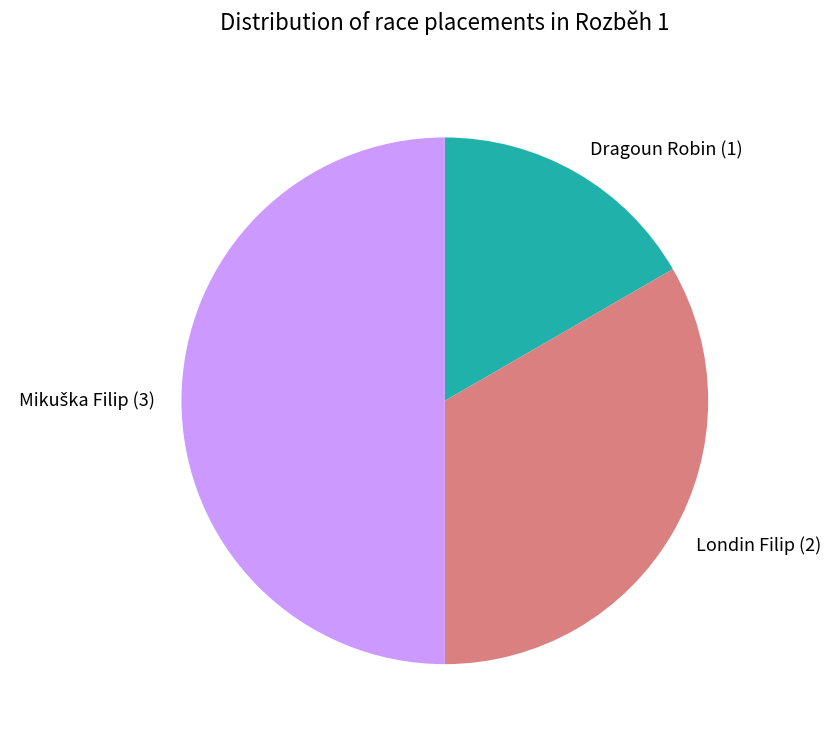

Does Londin Filip (2) represent more than half of the total?

No